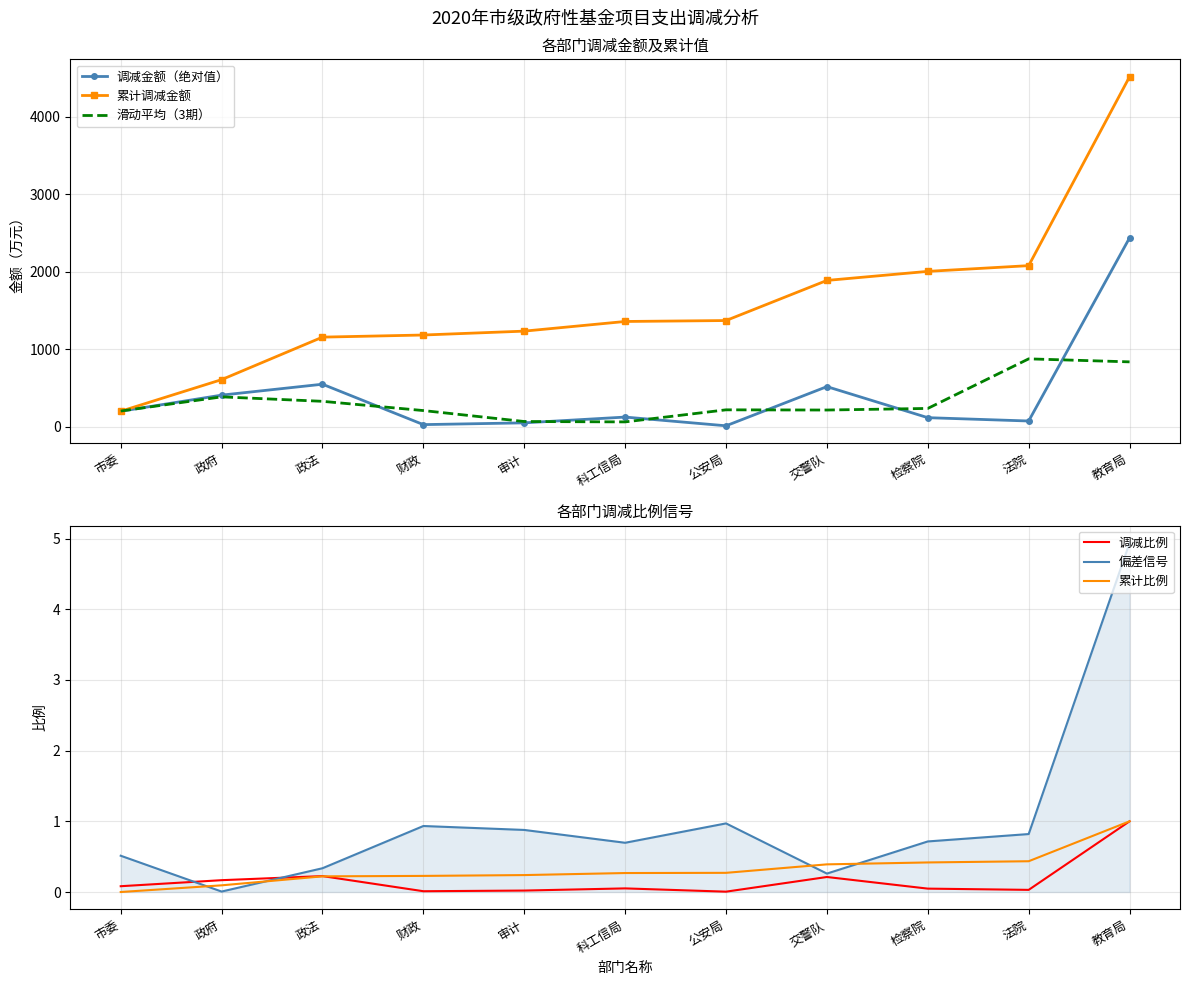

At which category is the sum across all series the highest?

教育局